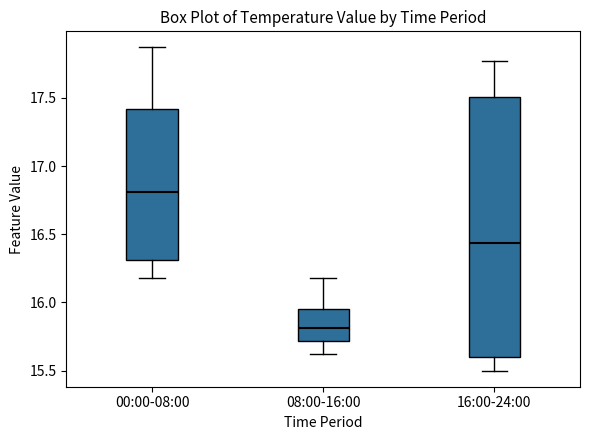

Reading left to right, read every box against the y-axis: the position of its median line, the range the box covers, and the ends of its whiskers. The values are not printed on the chart, so give them approximately, as read against the axis.

00:00-08:00: median 16.80, box 16.30 to 17.40, whiskers 16.20 to 17.85
08:00-16:00: median 15.80, box 15.70 to 15.95, whiskers 15.60 to 16.20
16:00-24:00: median 16.45, box 15.60 to 17.50, whiskers 15.50 to 17.75